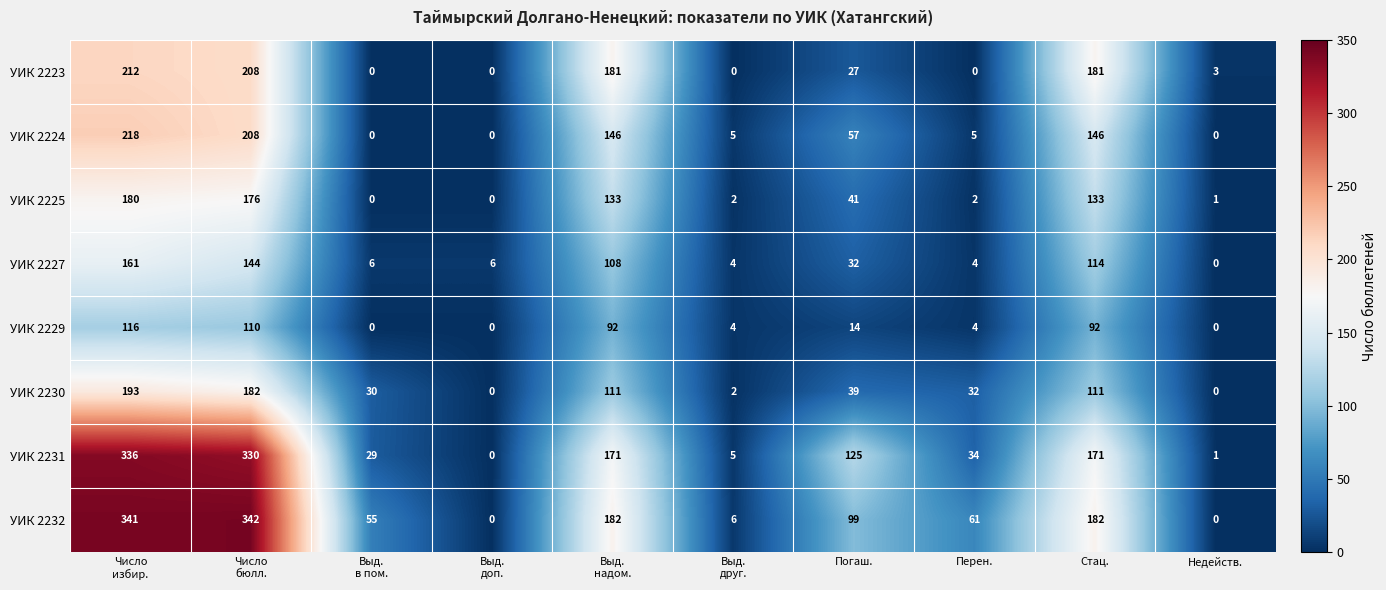

Which series has the largest range (max minus min)?

УИК 2232